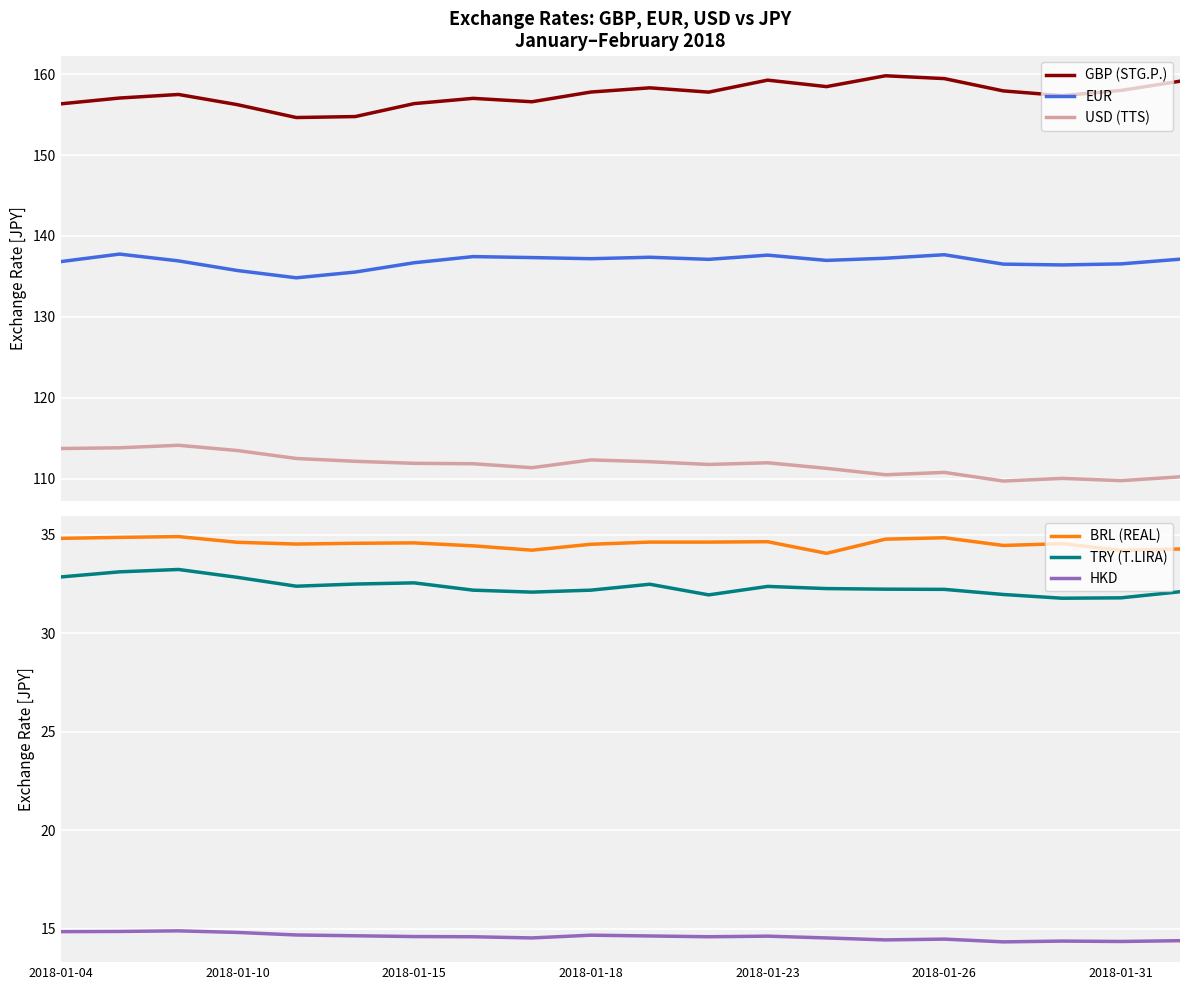

What position from the right is 10?

10